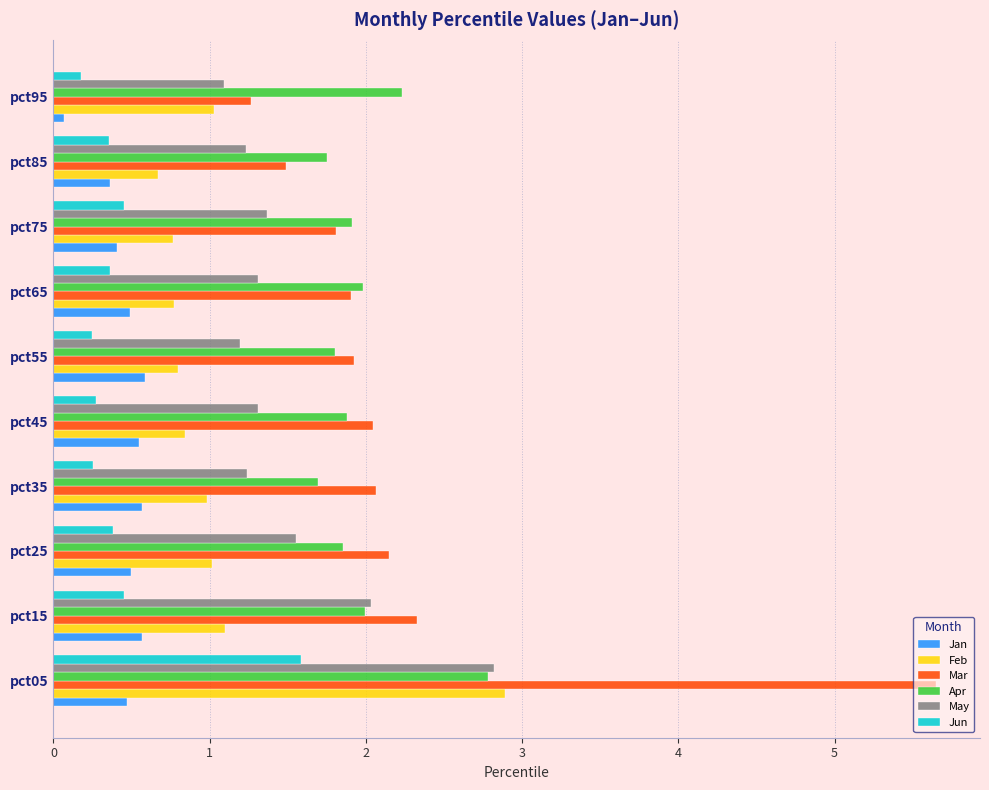

What is the difference between the maximum and minimum values in the Apr series?

1.1